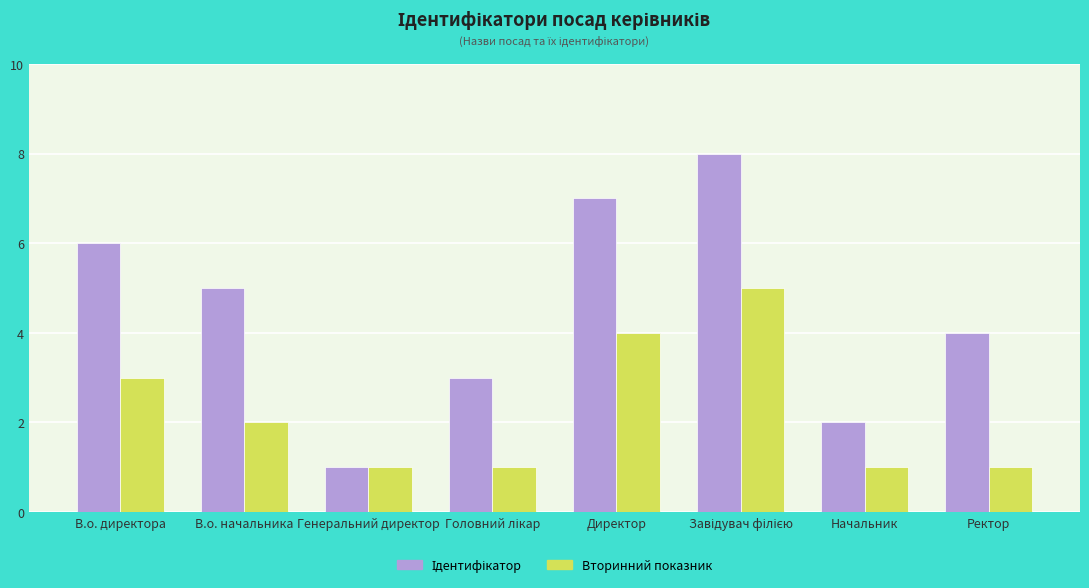

What is the difference between the maximum and minimum values in the Вторинний показник series?

4